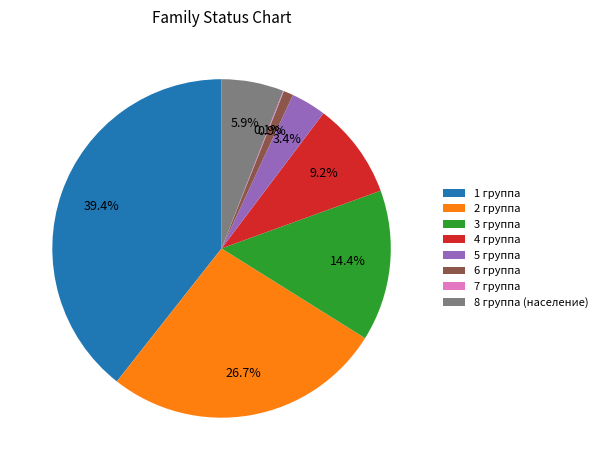

Which category has the biggest portion of the pie?

1 группа